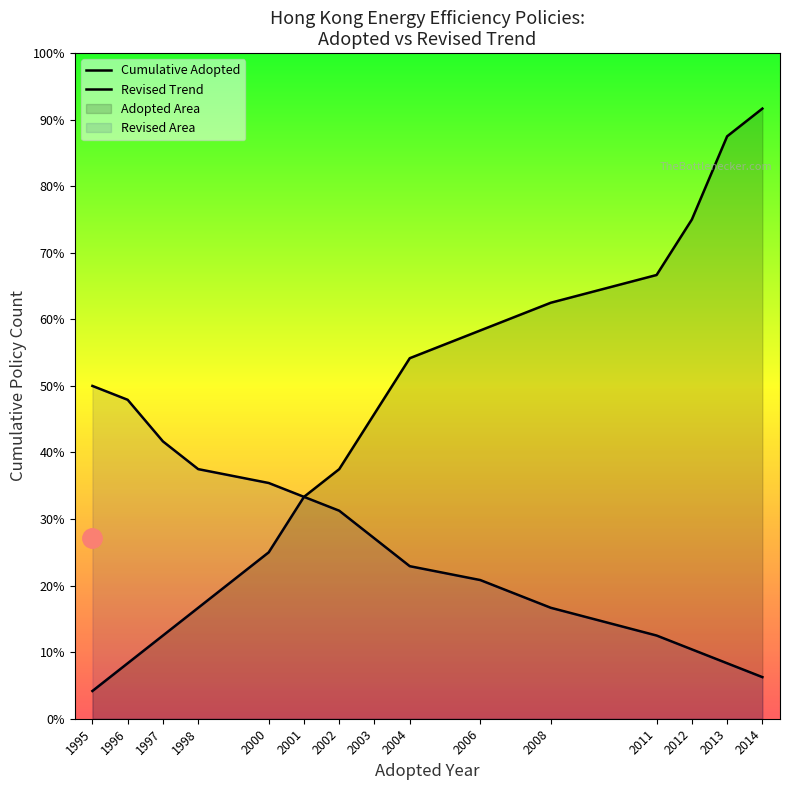

How many lines are shown in the chart?

2